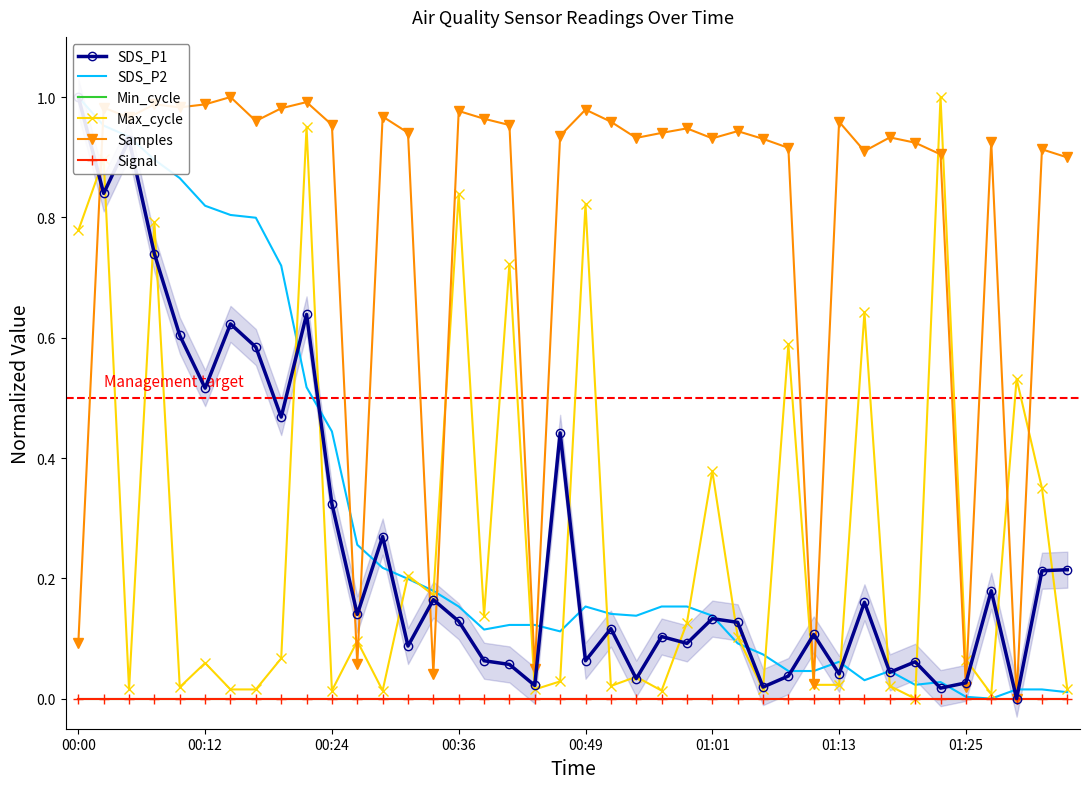

True or false: Min_cycle and Signal intersect in this chart.

False